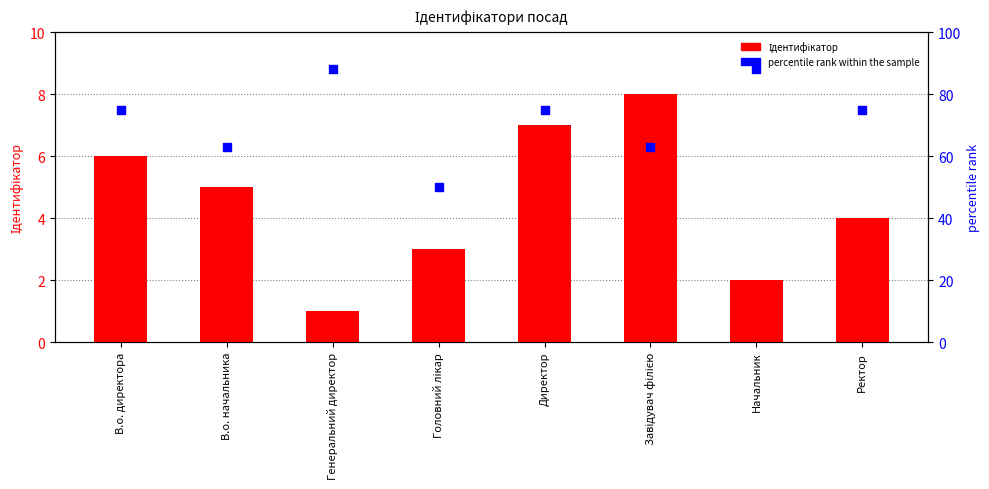

At how many categories does at least one series exceed 21?

8